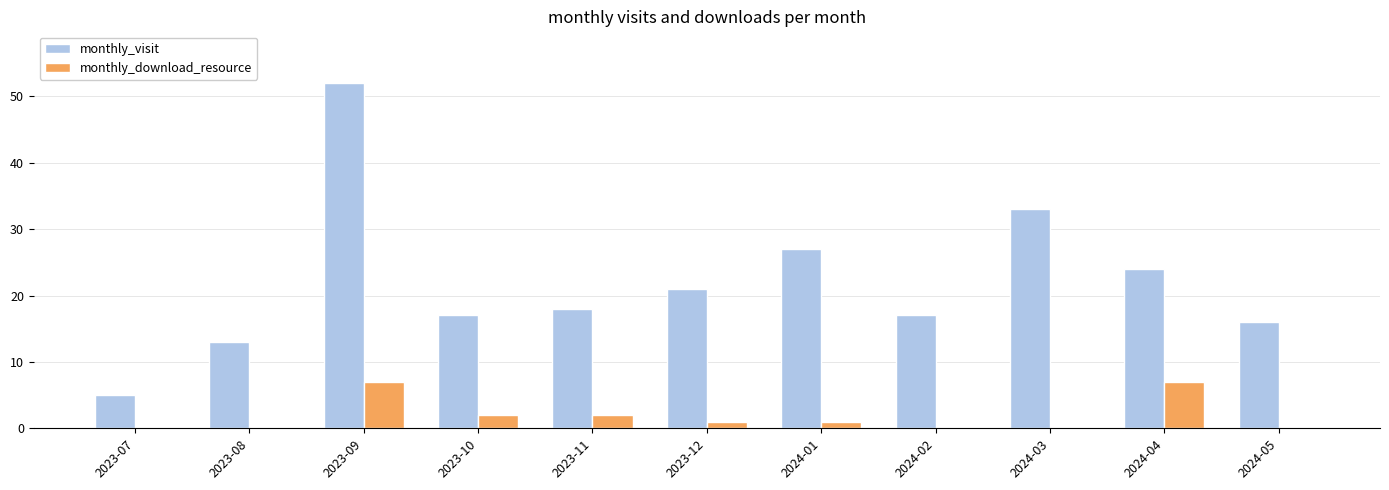

Which label corresponds to the largest value in the chart?

2023-09